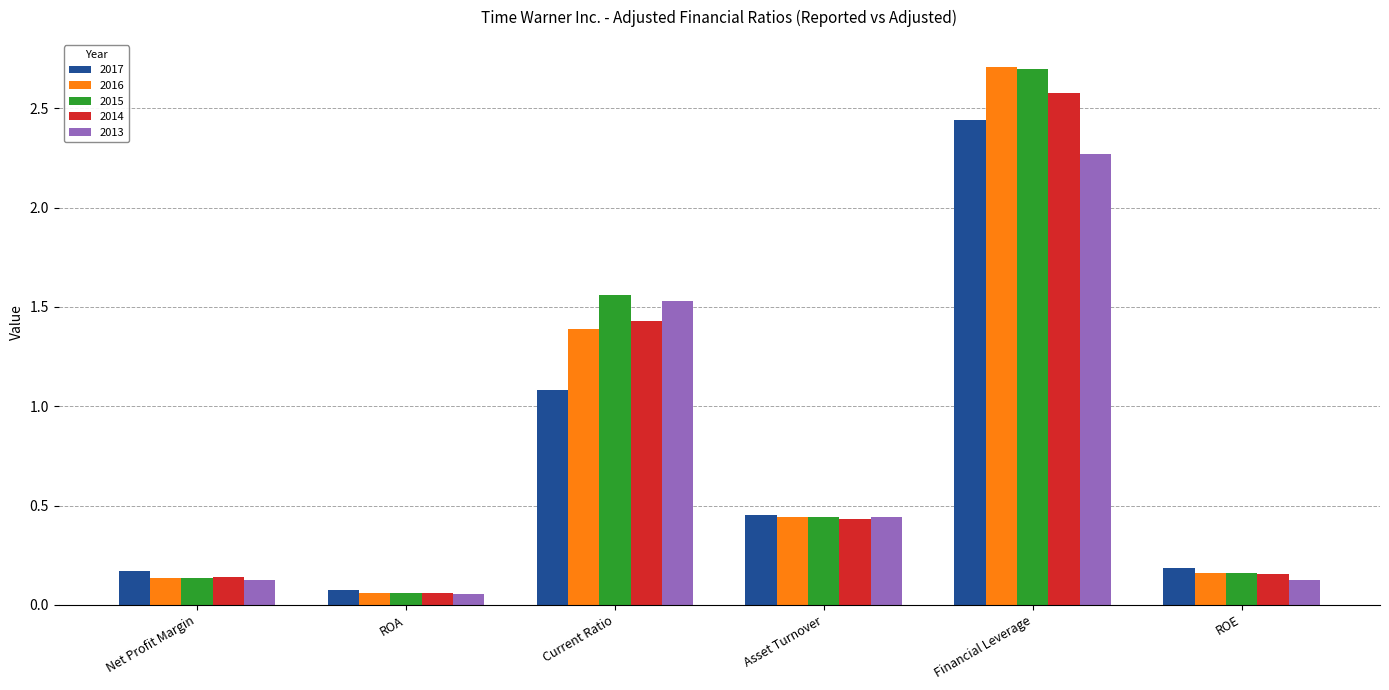

The 2016 series shows 0.1 at ROA. True or false?

True